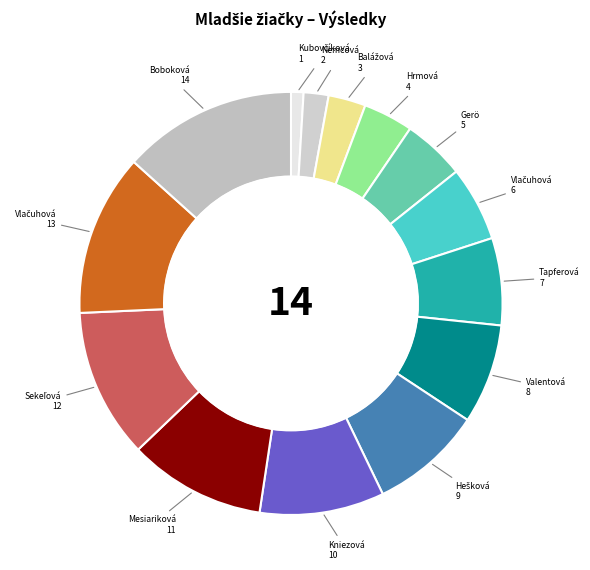

Is there a majority slice in this chart?

No